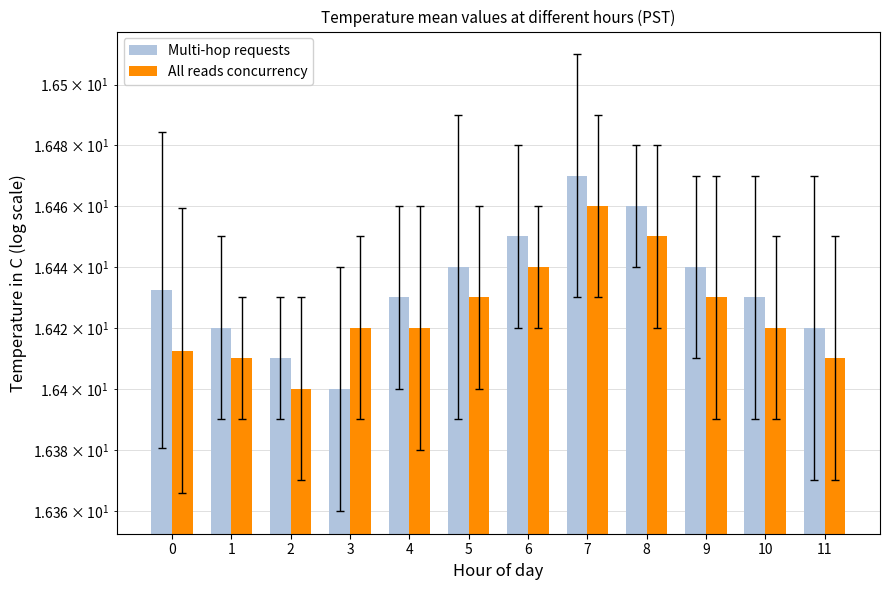

Which series changed the most between 1 and 3?

Multi-hop requests